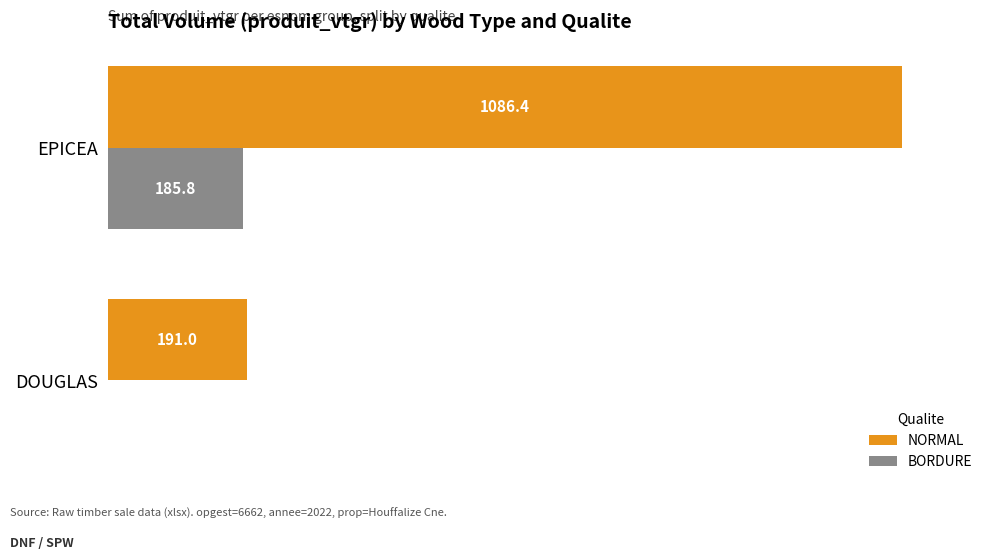

Is the value of BORDURE at EPICEA greater than the value of NORMAL at EPICEA?

No